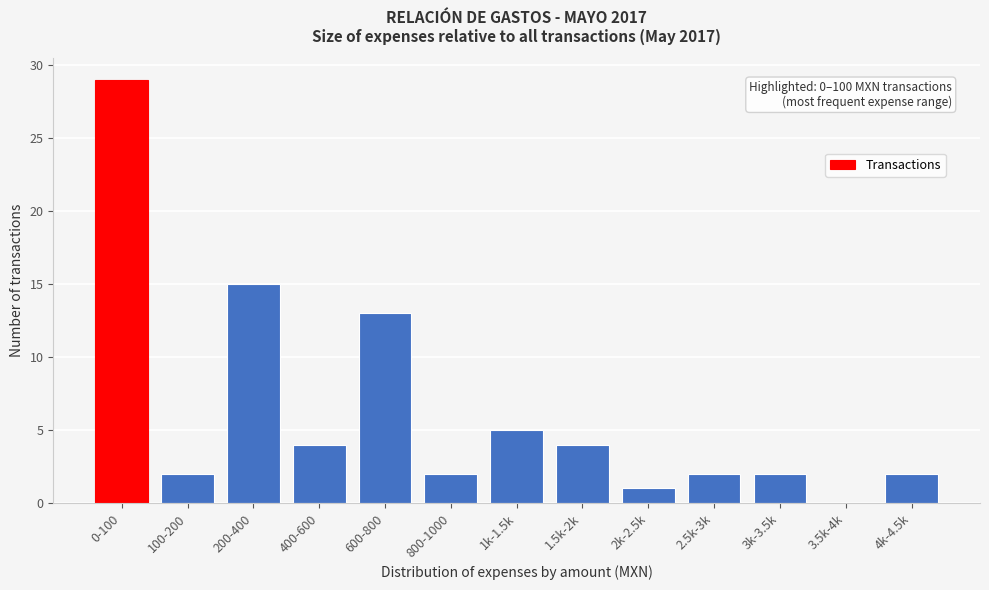

Reading left to right, transcribe all the data shown in this chart.

0-100=29	100-200=2	200-400=15	400-600=4	600-800=13	800-1000=2	1k-1.5k=5	1.5k-2k=4	2k-2.5k=1	2.5k-3k=2	3k-3.5k=2	3.5k-4k=0	4k-4.5k=2